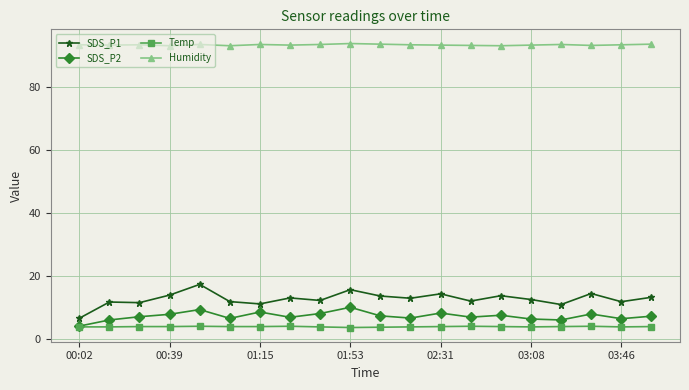

How many lines are shown in the chart?

4